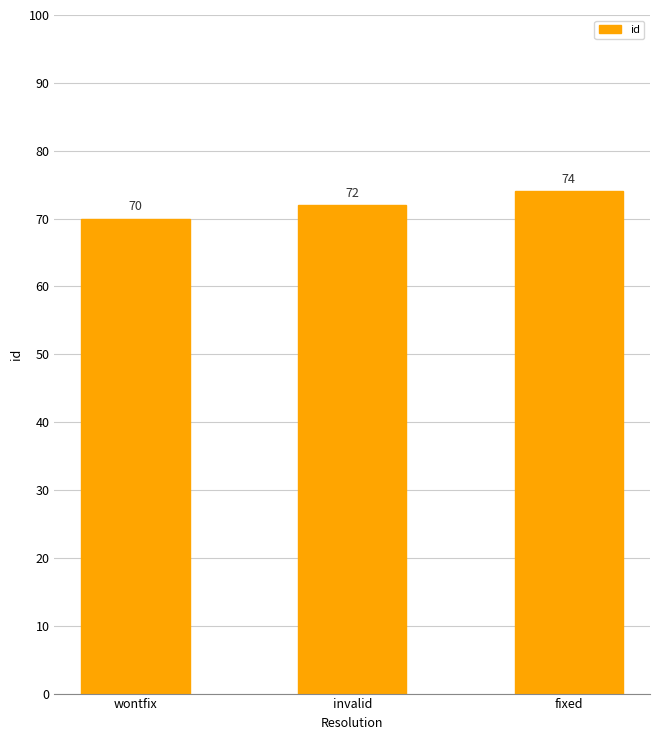

Reading right to left, what are all the values shown in this chart?

fixed=74	invalid=72	wontfix=70